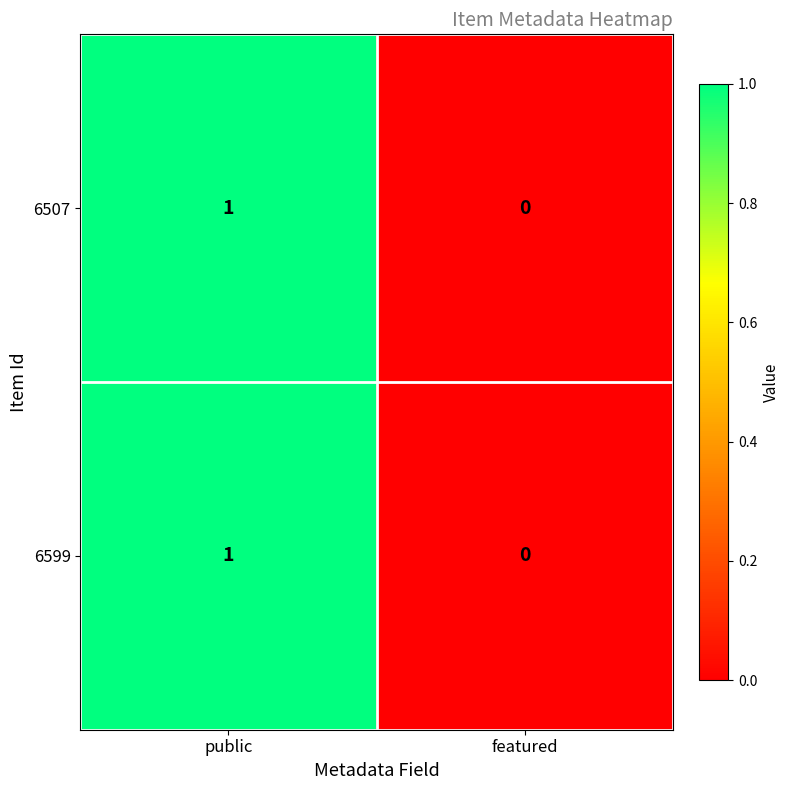

Reading left to right, what are all the values shown in this chart?

6507: public=1	featured=0
6599: public=1	featured=0